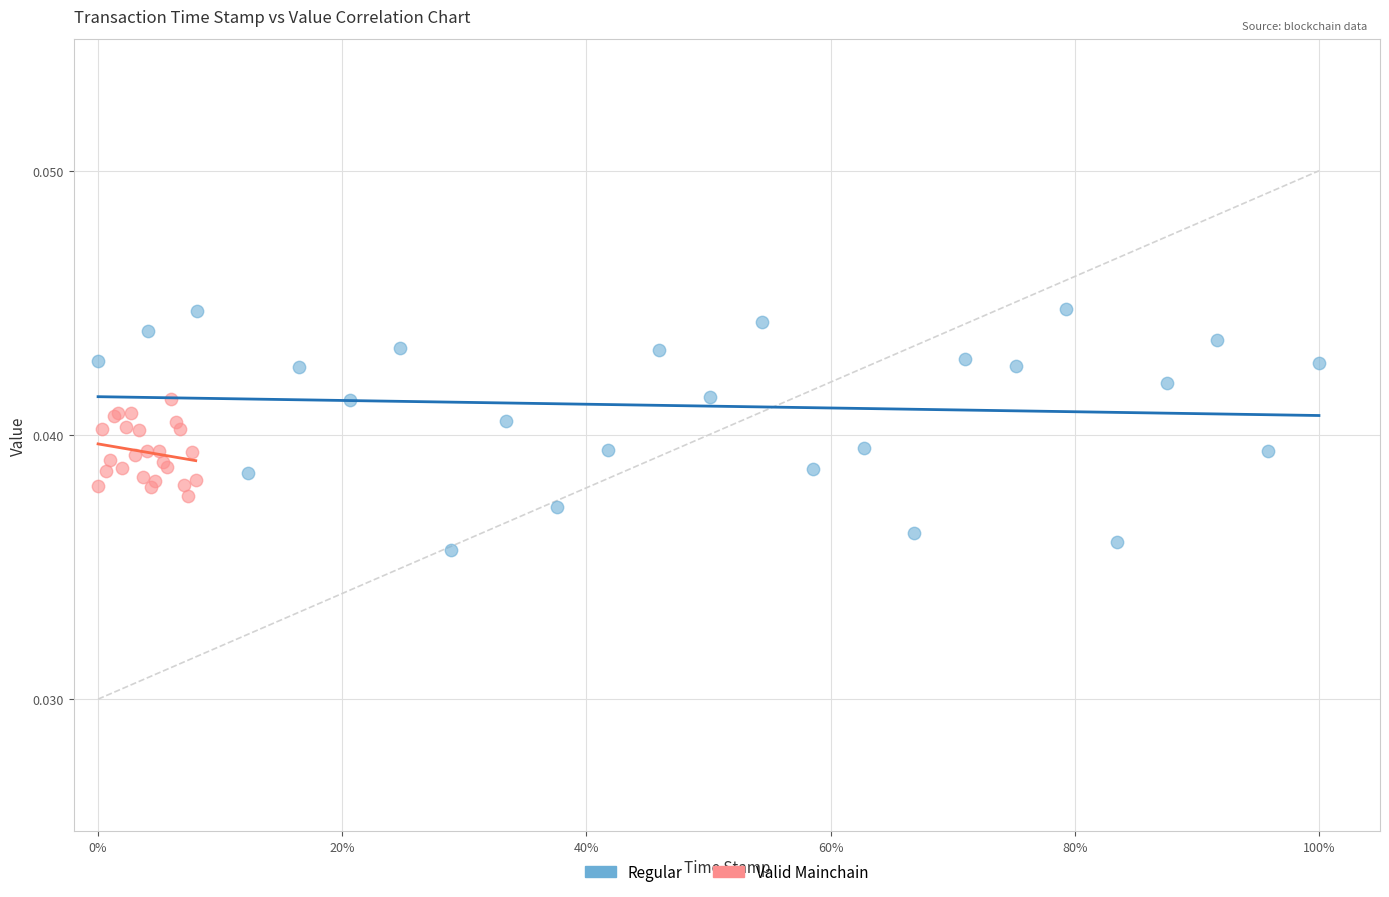

Which series reaches the minimum Y coordinate?

Regular